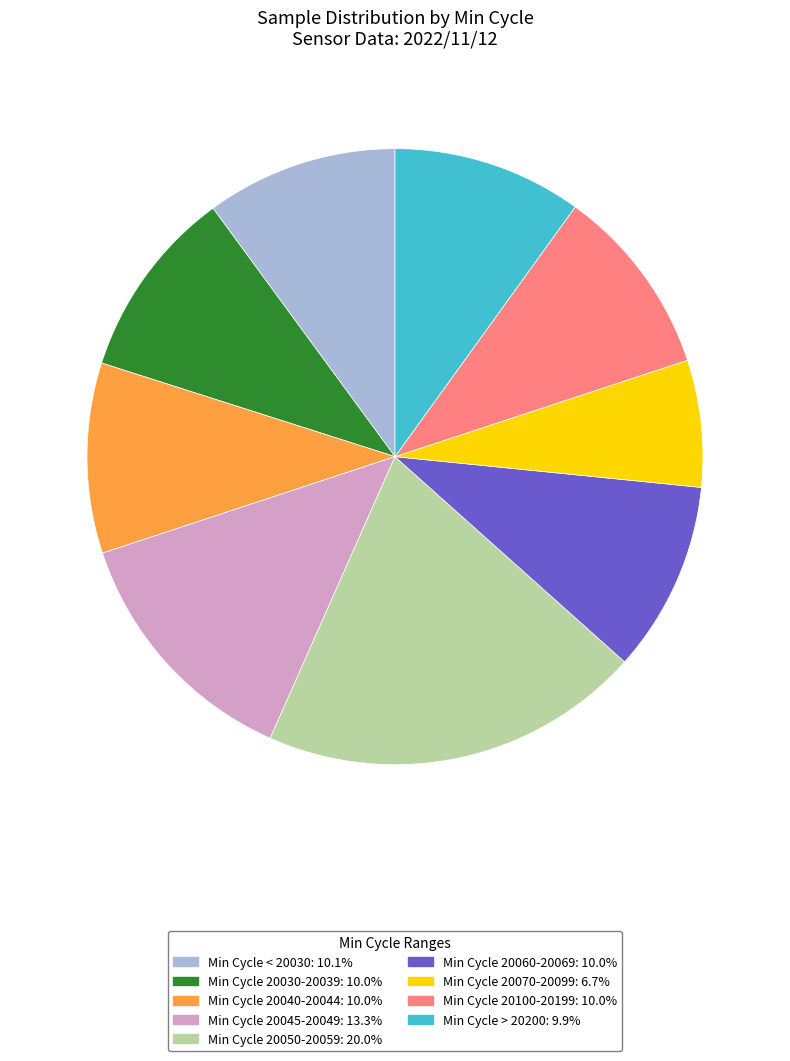

Is there any slice that represents more than half of the pie?

No